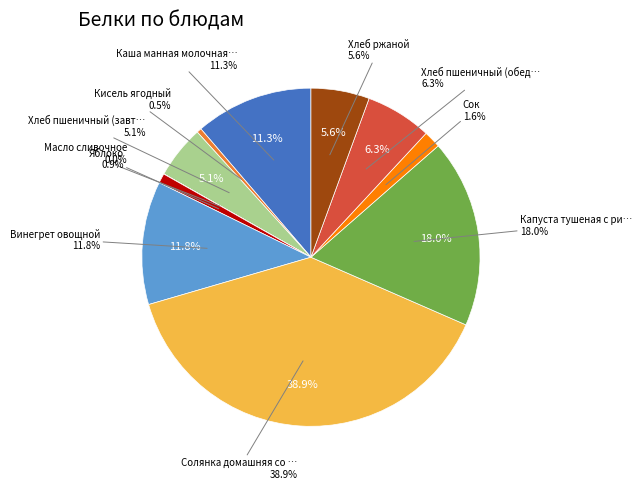

What is the ratio of the value at Солянка домашняя со сметаной to the value at Хлеб ржаной?

7.0